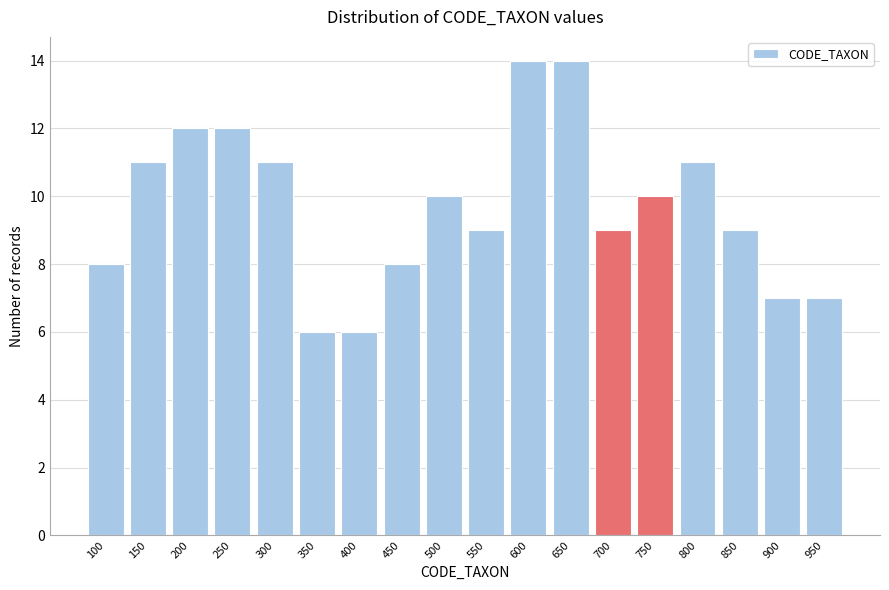

Reading right to left, list all the values displayed in this chart.

7	7	9	11	10	9	14	14	9	10	8	6	6	11	12	12	11	8